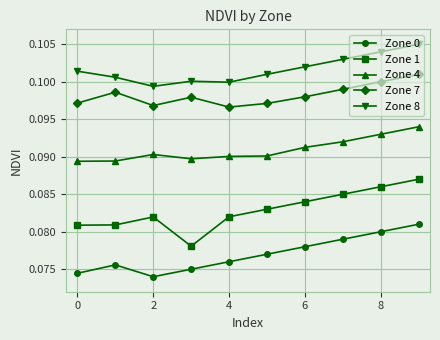

Which series has the largest total across all categories?

Zone 8